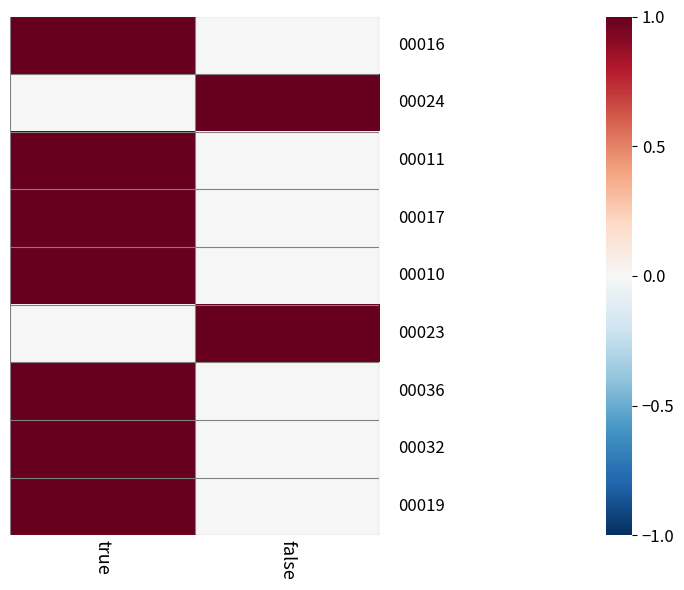

What is the spread (max minus min) of values at true?

1